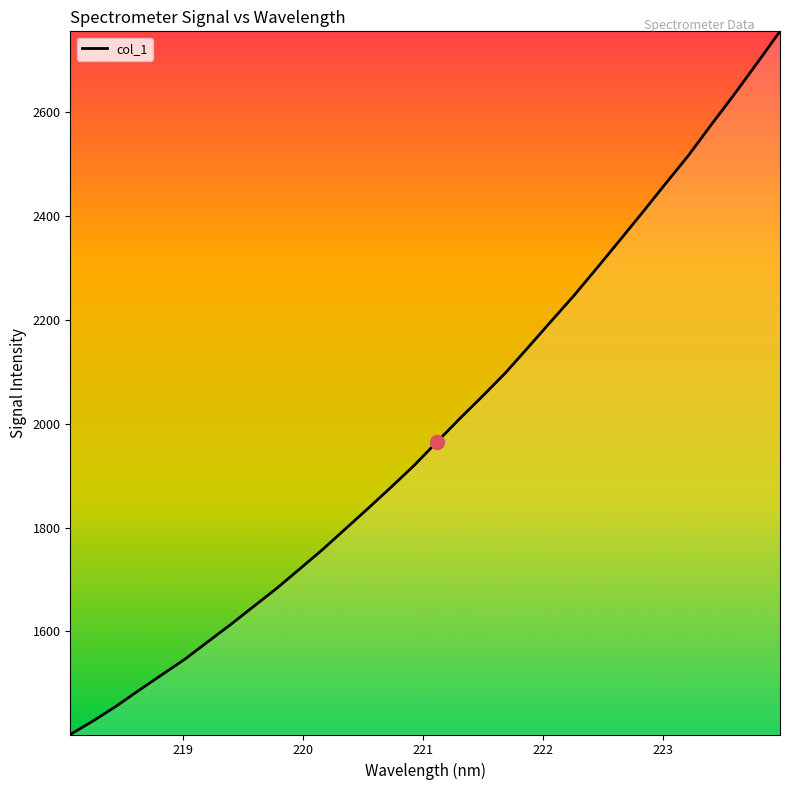

How many categories are shown in the chart?

32